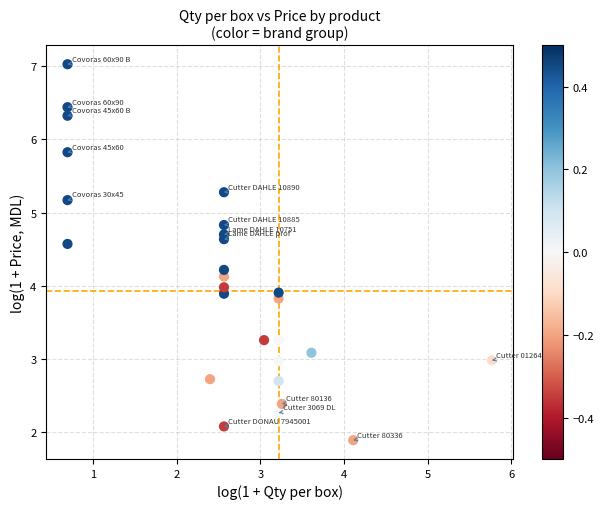

What is the range of Y values (max minus min)?

5.1